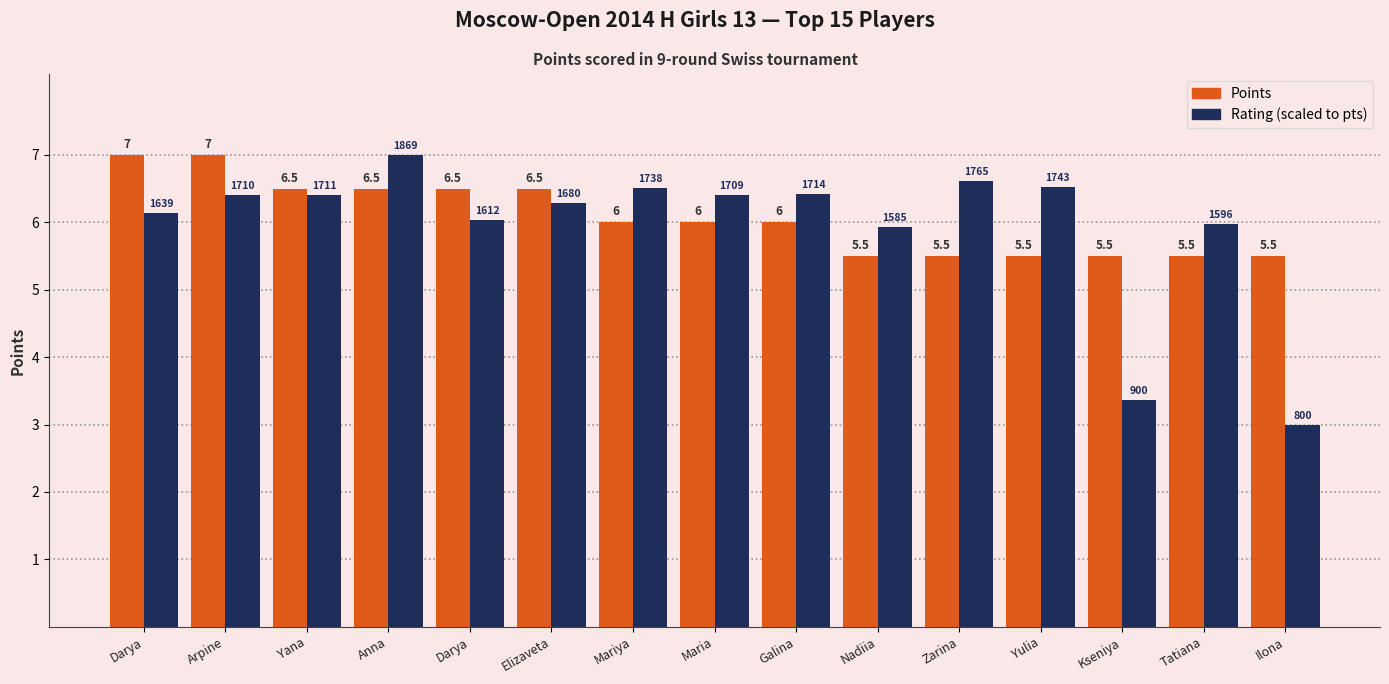

Reading left to right, transcribe all the data shown in this chart.

Points: 7.0	7.0	6.5	6.5	6.5	6.5	6.0	6.0	6.0	5.5	5.5	5.5	5.5	5.5	5.5
Rating (scaled): 6.1	6.4	6.4	7.0	6.0	6.3	6.5	6.4	6.4	5.9	6.6	6.5	3.4	6.0	3.0